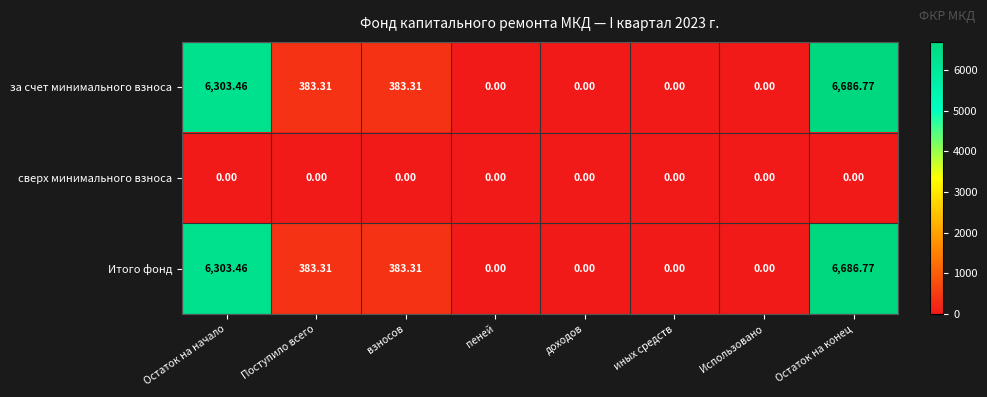

At which category is the sum across all series the highest?

Остаток на конец